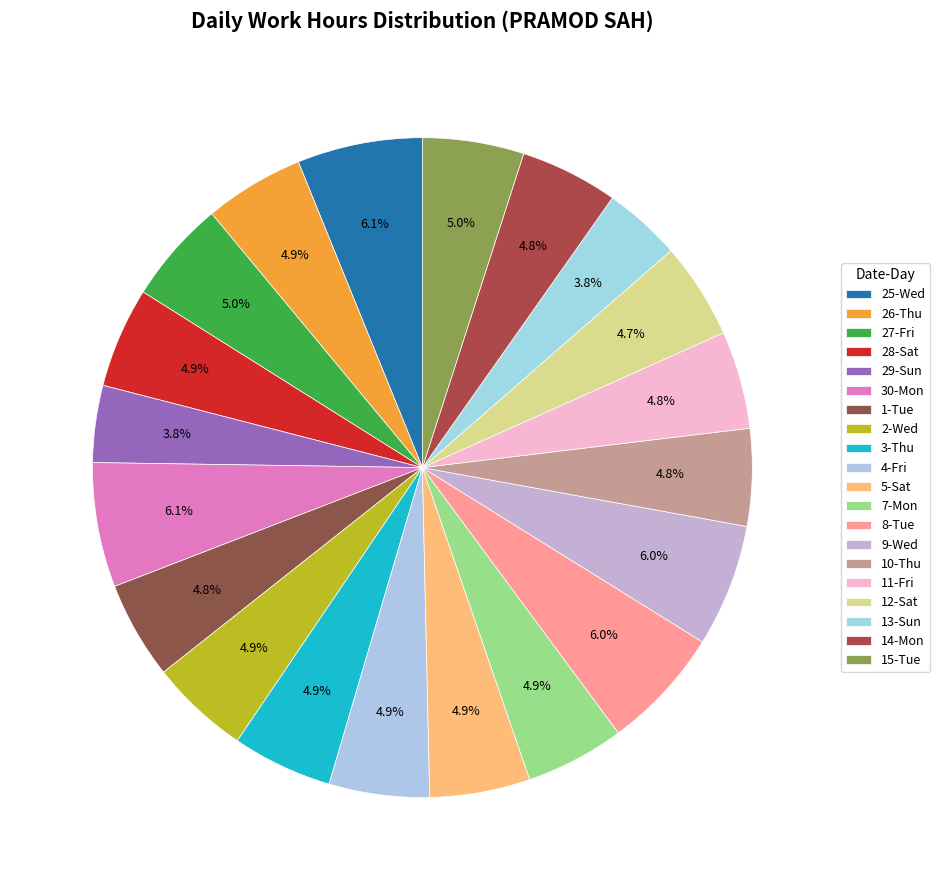

How many segments does this pie chart have?

20